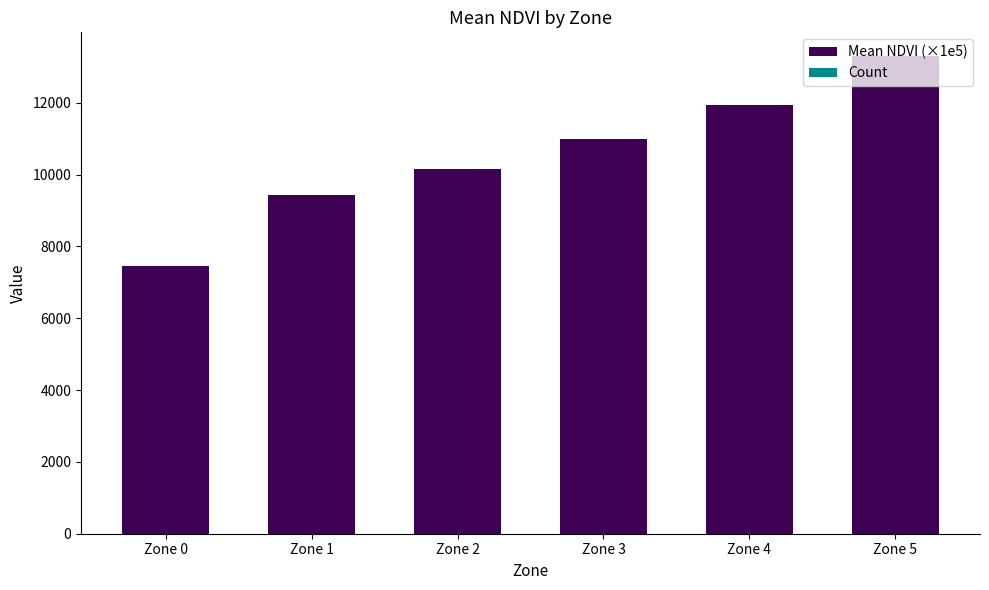

At which category is the sum across all series the highest?

Zone 5